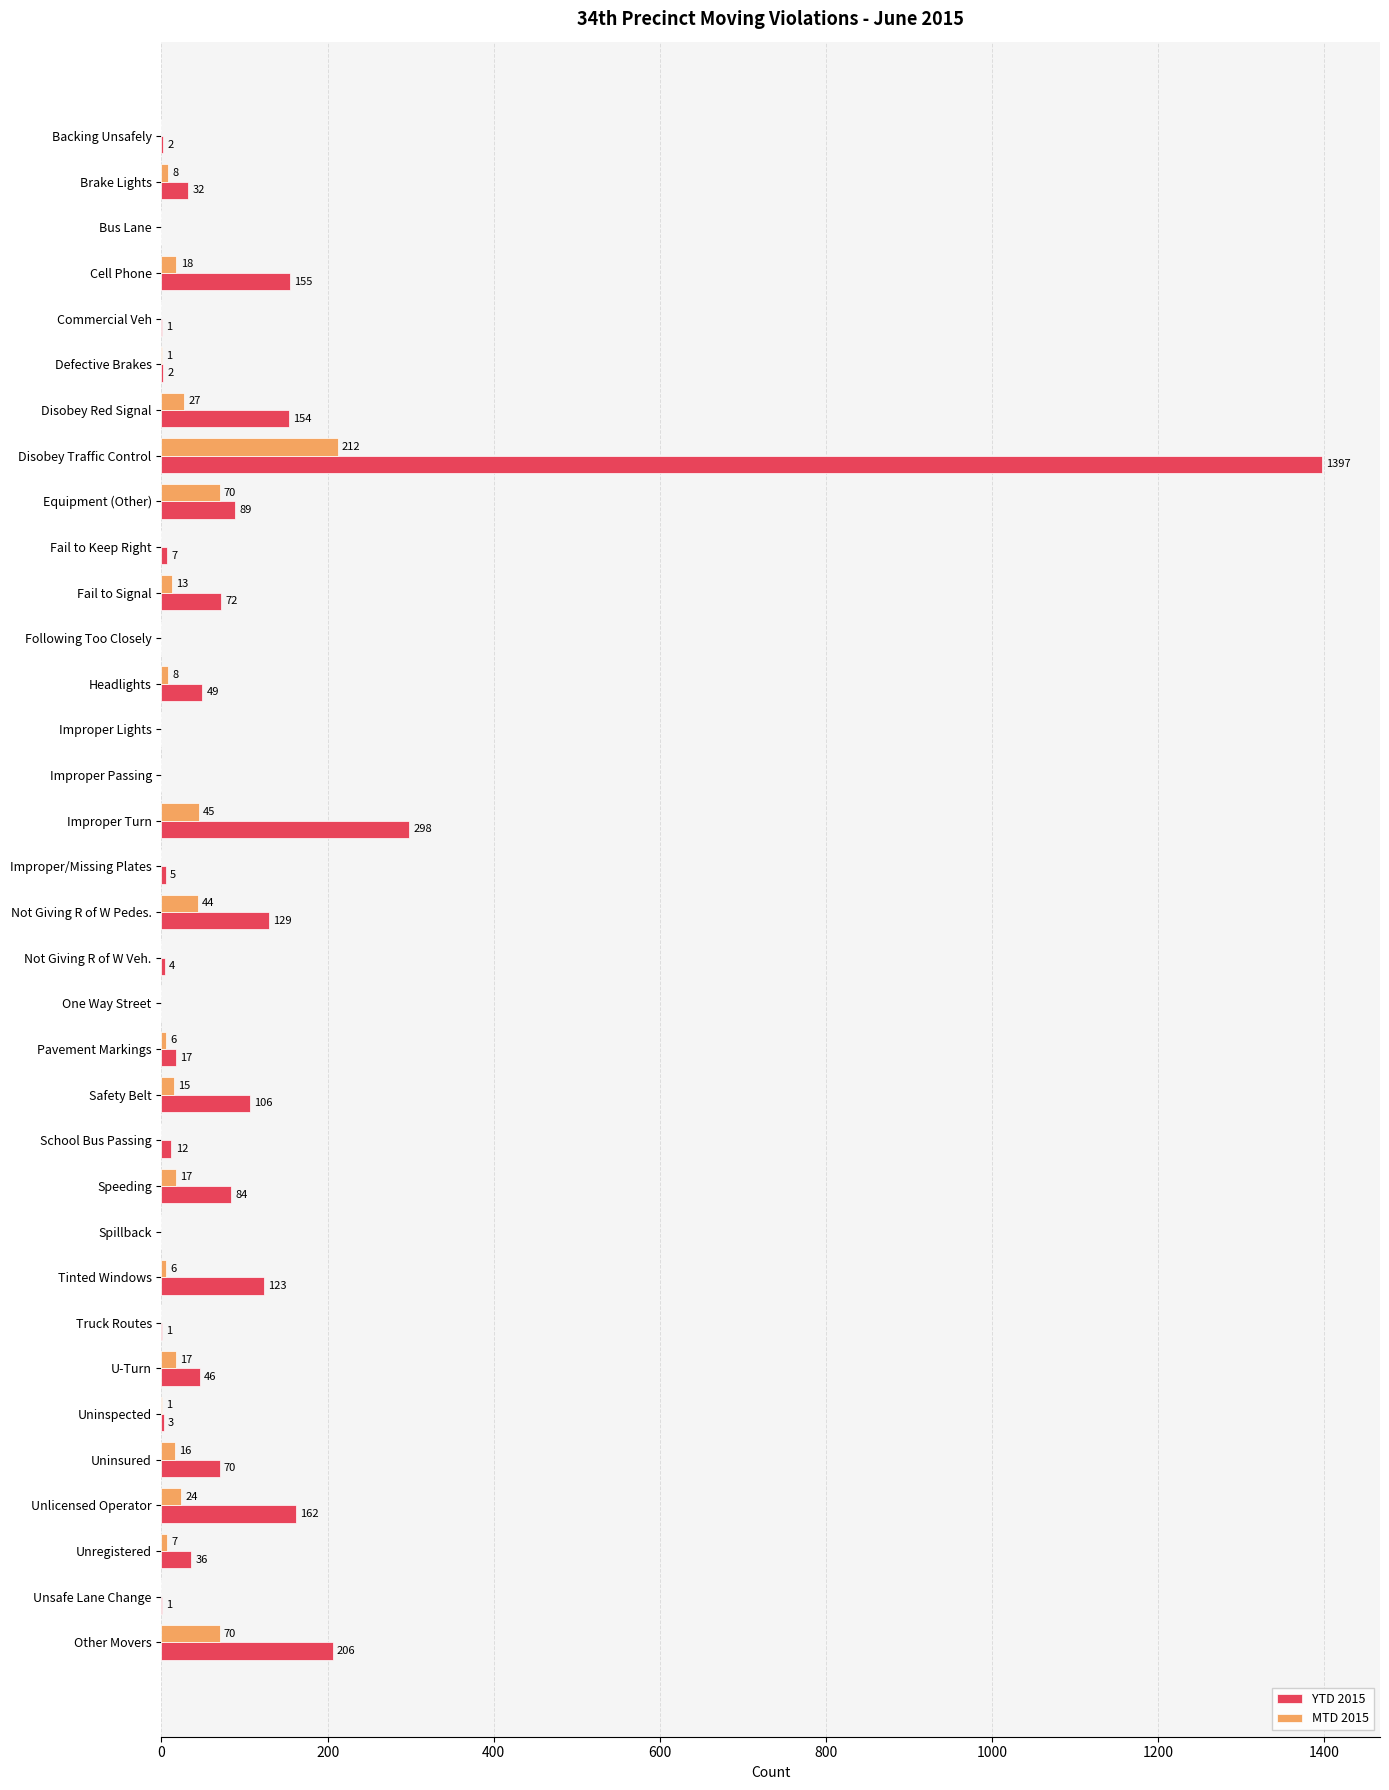

What are all the series names shown in the legend?

YTD 2015, MTD 2015